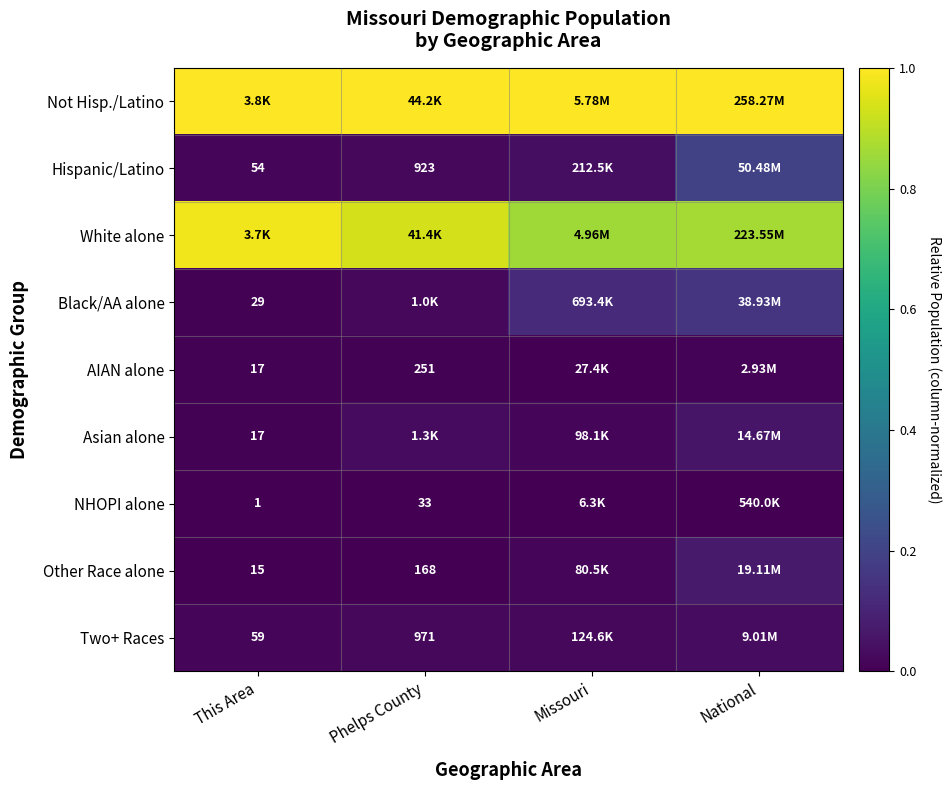

Which label corresponds to the smallest value in the chart?

This Area